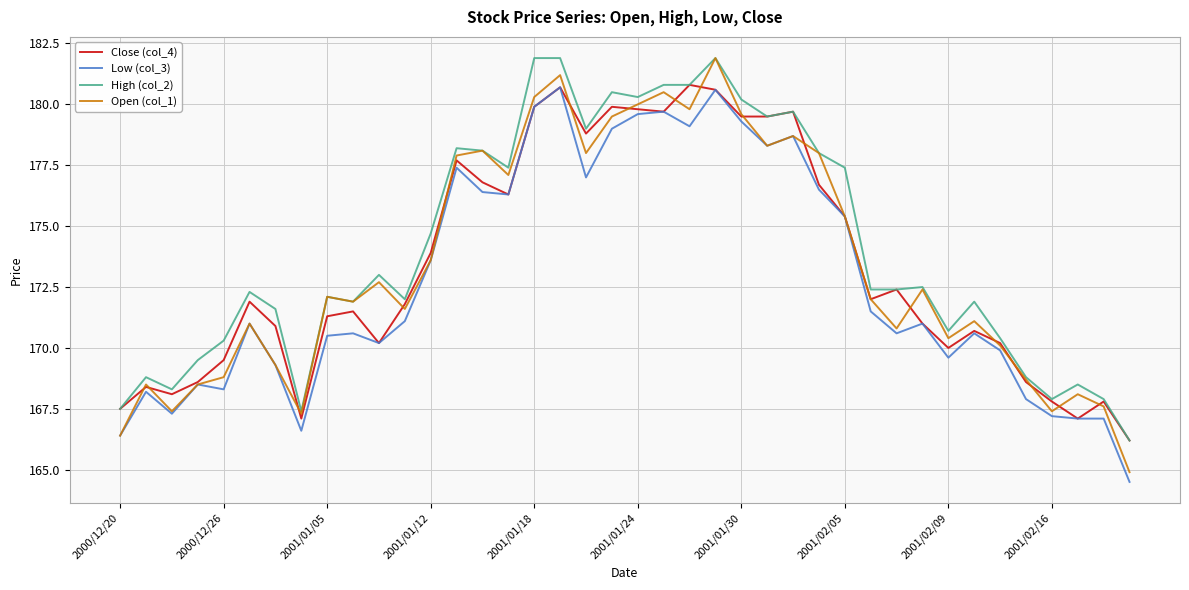

Which series has the largest range (max minus min)?

Open (col_1)